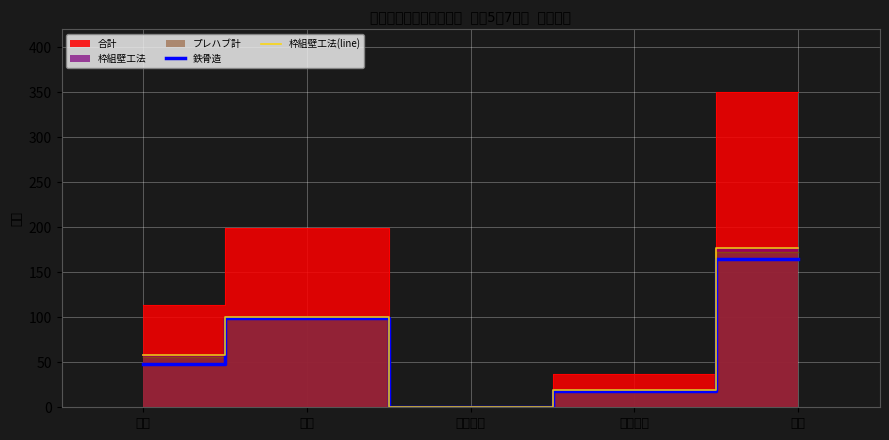

What is the difference between the maximum and minimum values in the 枠組壁工法(line) series?

177